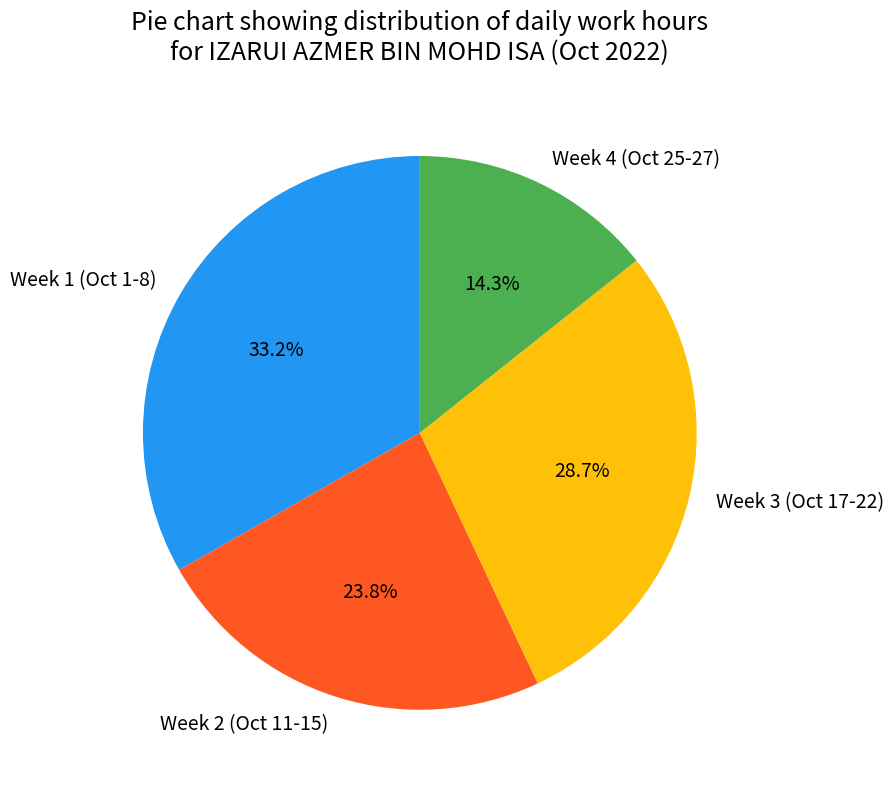

How many slices are in this pie chart?

4